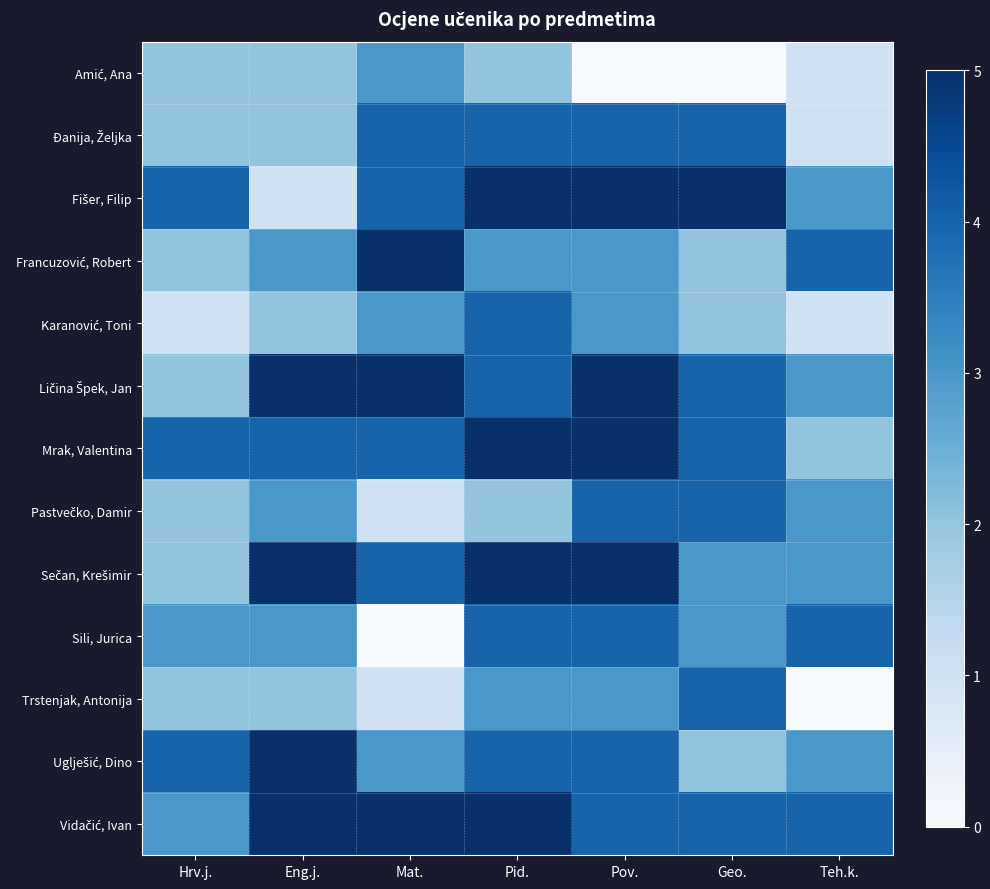

What is the total value across all series at Eng.j.?

42